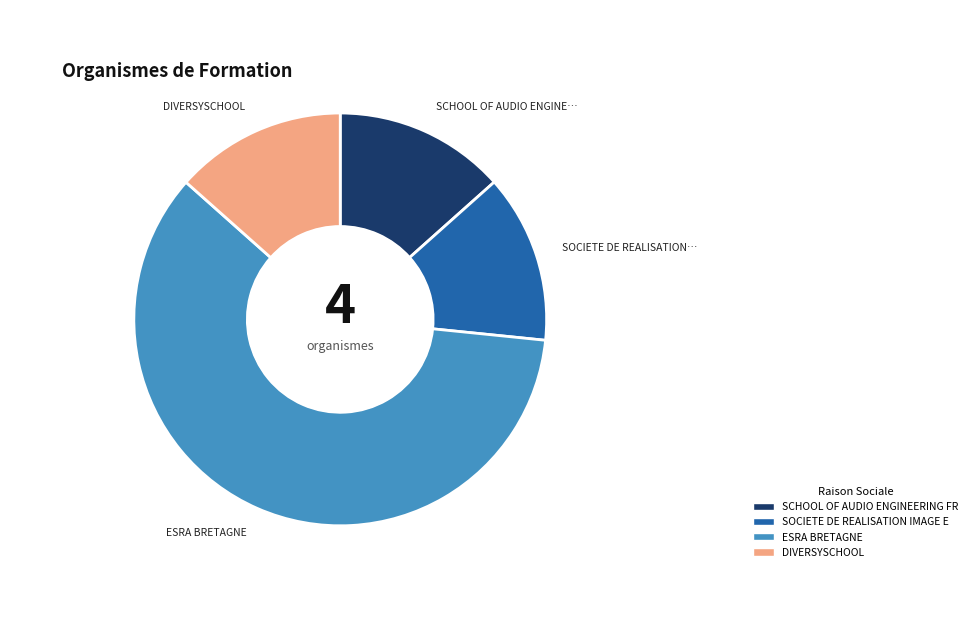

Does any single category account for the majority?

Yes